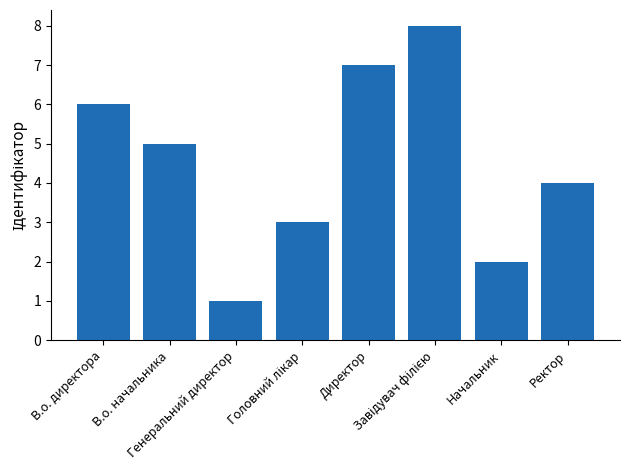

Count the number of categories in the chart.

8